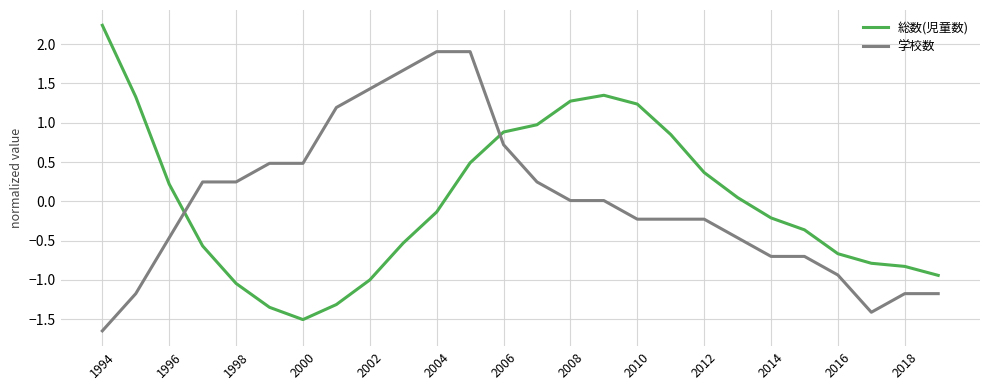

True or false: 総数(児童数) has more than 2 interior local peaks.

False